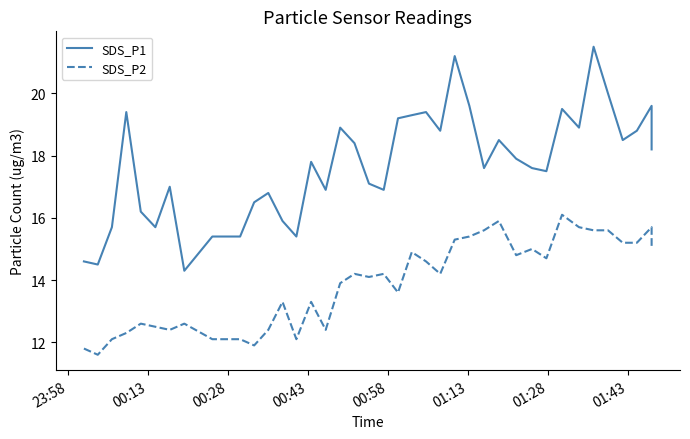

How many values in the SDS_P1 series exceed 17?

24